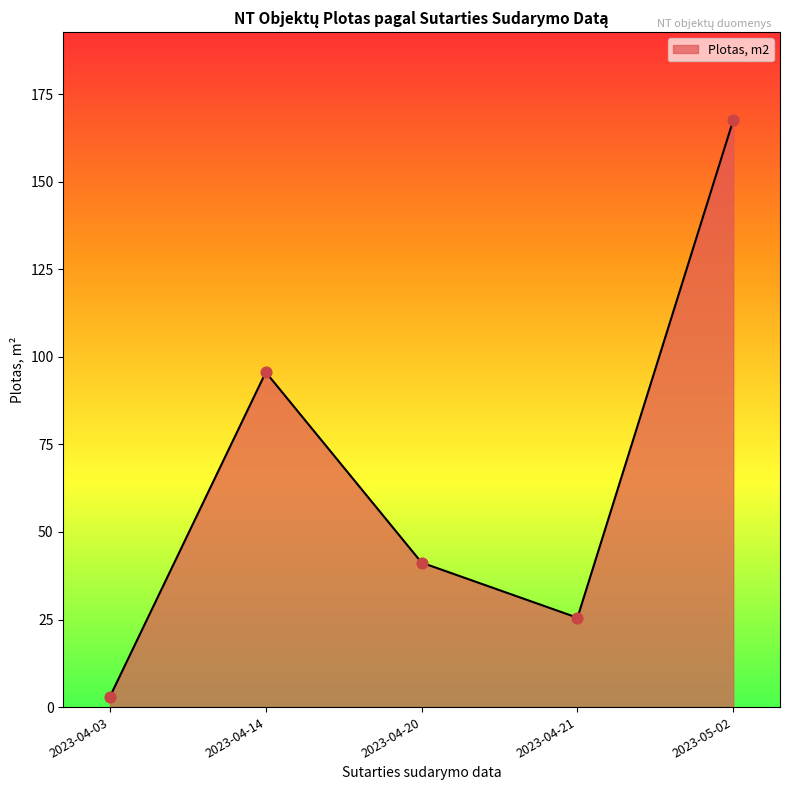

What is the ratio of the value at 2023-05-02 to the value at 2023-04-21?

6.6